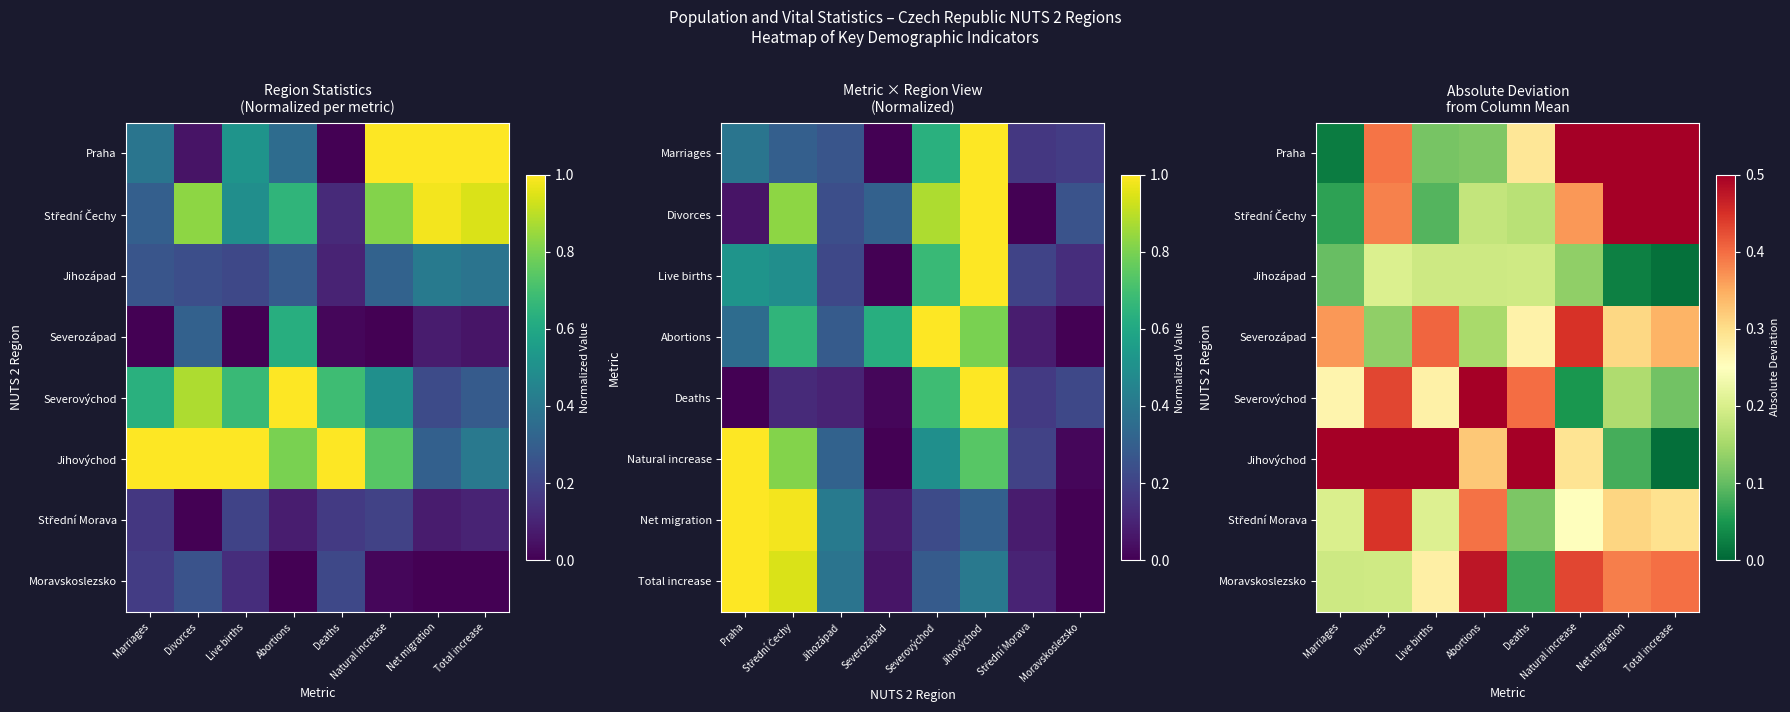

What is the difference between the second highest and second lowest values in the Severozápad series?

0.3